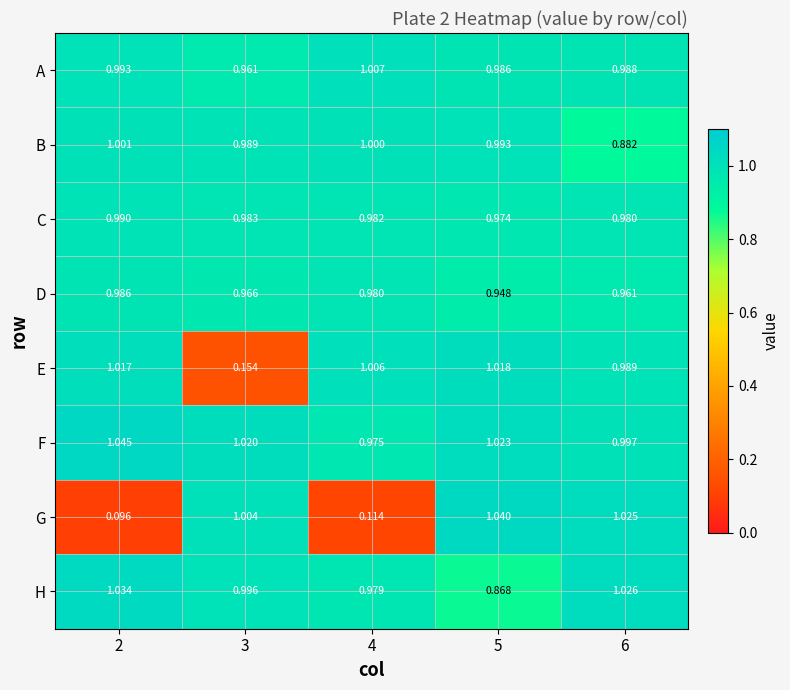

Between 4 and 6, which series saw the biggest shift?

G